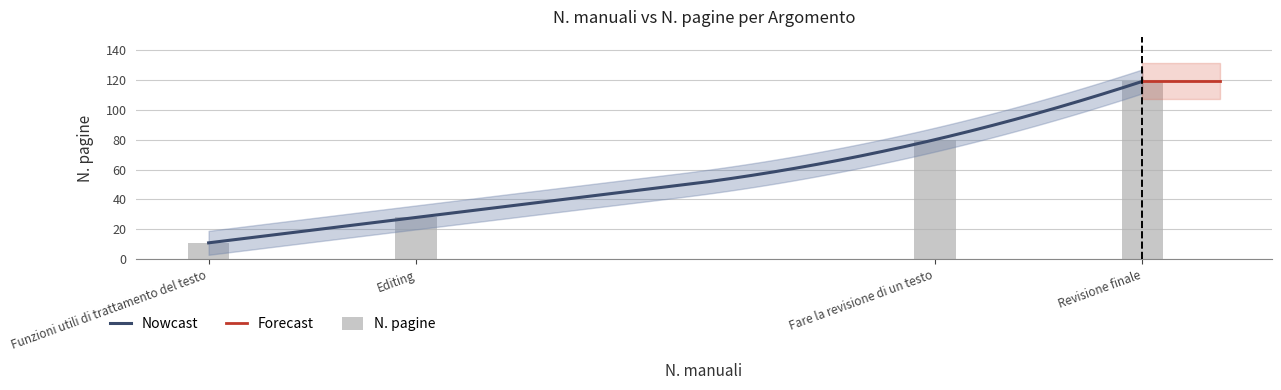

Rank the categories by value from highest to lowest.

Revisione finale, Fare la revisione di un testo, Editing, Funzioni utili di trattamento del testo